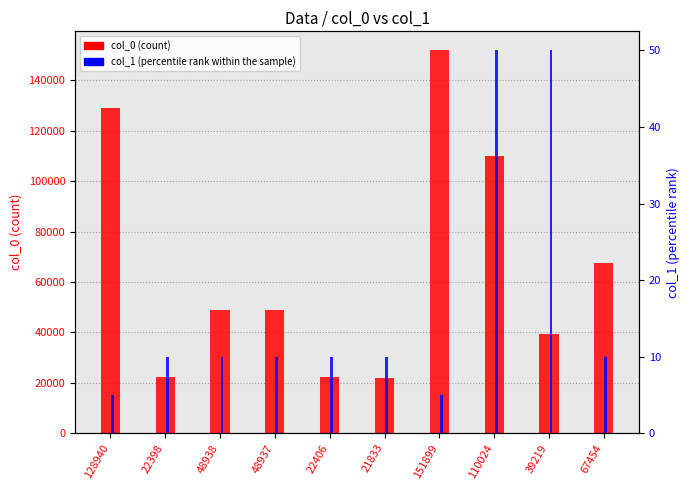

Which category has the lowest value across all series?

128940